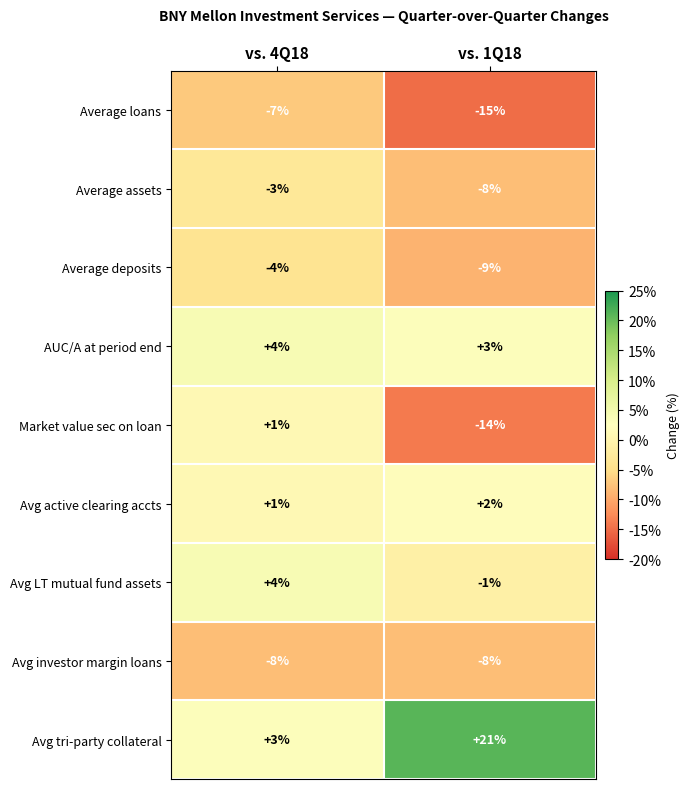

What value does the Avg investor margin loans series have at vs. 4Q18?

-8